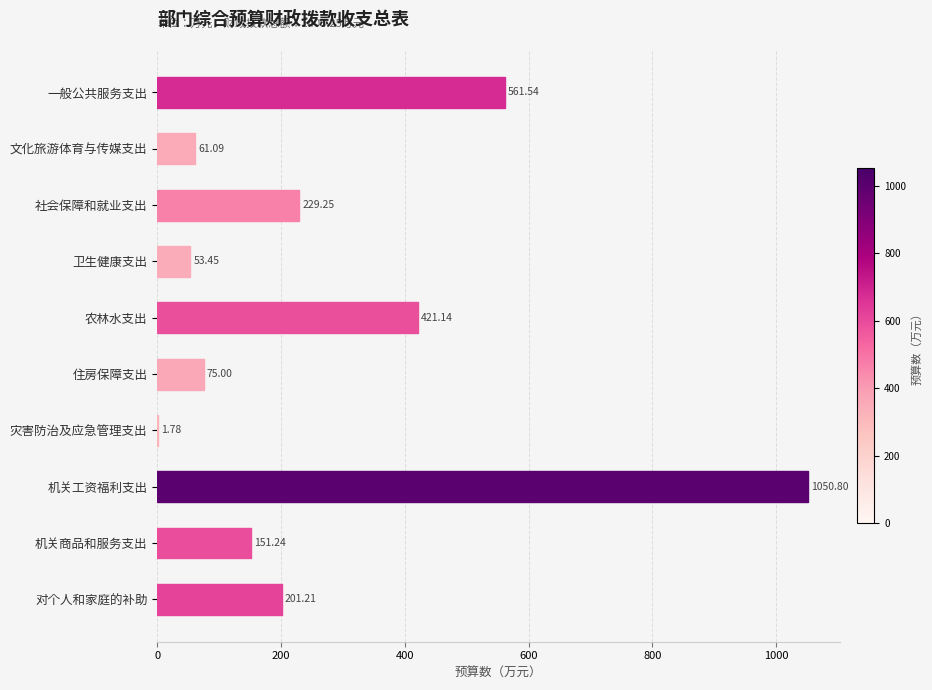

What is the total value across all series at 住房保障支出?

75.0